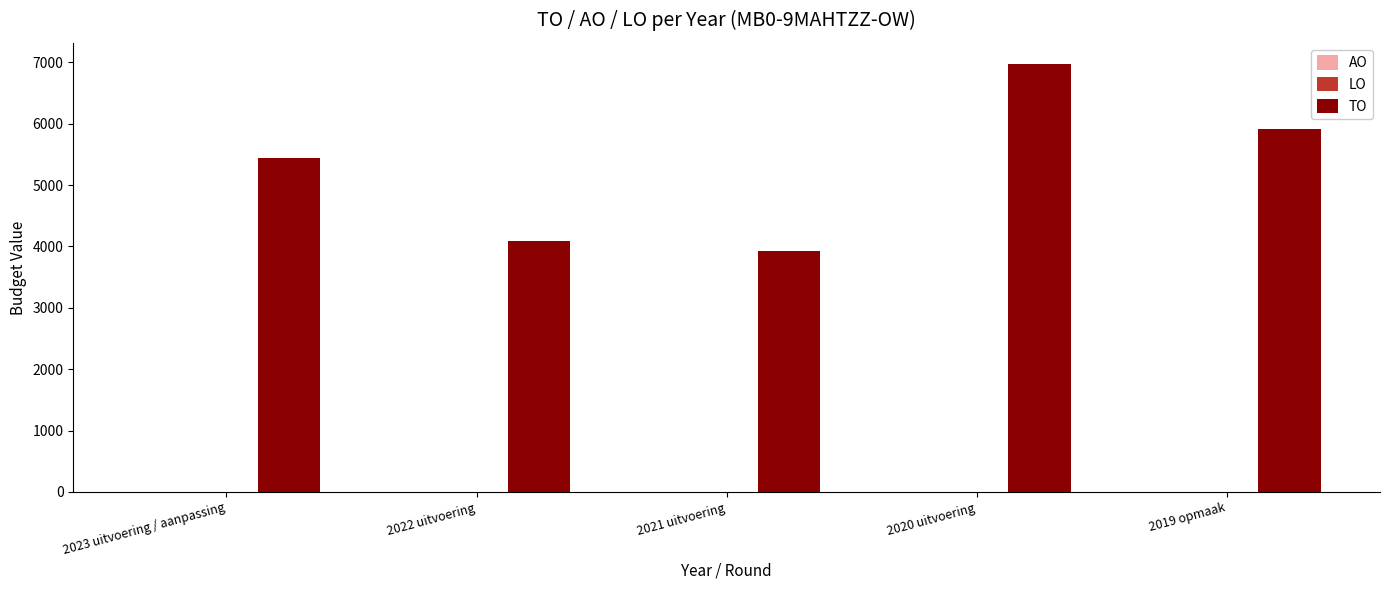

What is the label of the 2nd bar from the right?

2020 uitvoering